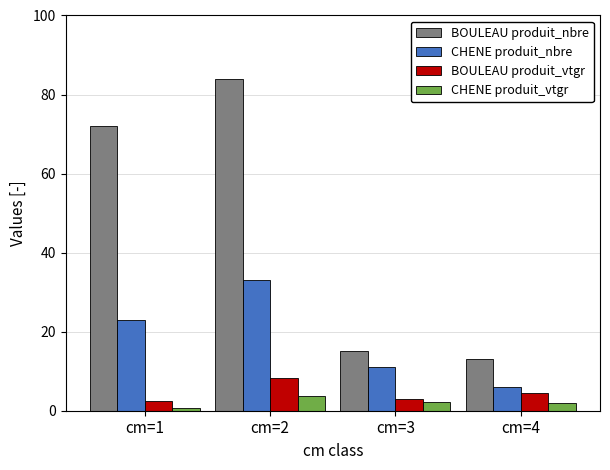

What is the sum of the CHENE produit_vtgr values at cm=3 and cm=4?

4.2